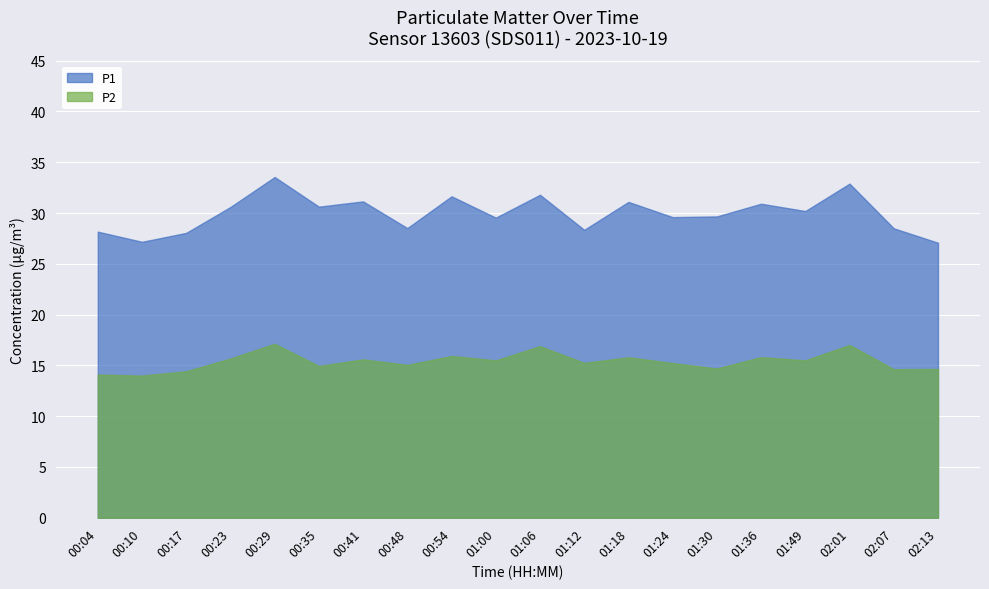

Reading right to left, transcribe all the data shown in this chart.

P1: 27.1	28.5	32.9	30.2	30.9	29.7	29.6	31.1	28.4	31.8	29.6	31.6	28.5	31.1	30.6	33.5	30.6	28.1	27.2	28.2
P2: 14.7	14.6	17.0	15.5	15.8	14.7	15.2	15.8	15.2	16.9	15.5	15.9	15.1	15.6	14.9	17.1	15.7	14.4	14.0	14.1